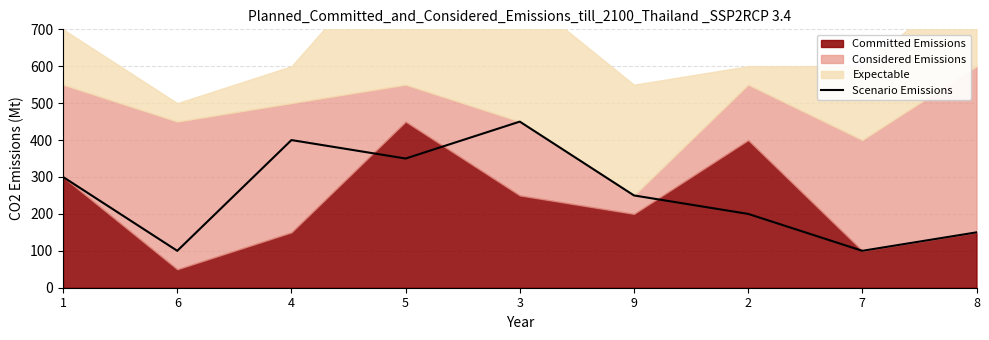

What is the sum of all values?

2300